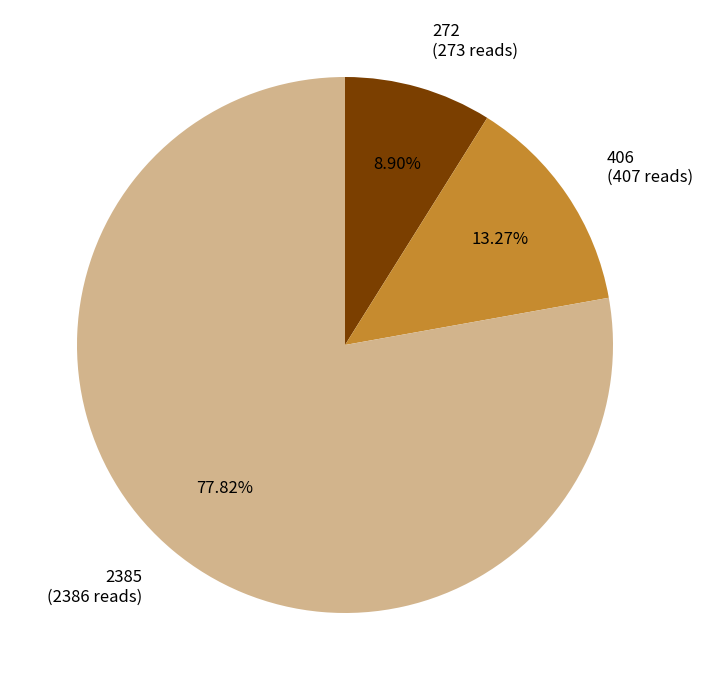

Do 2385 and 406 together represent more than half of the pie?

Yes